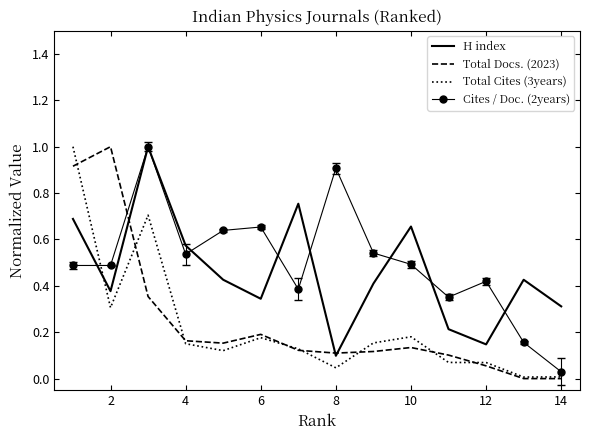

True or false: Total Docs. (2023) and Cites / Doc. (2years) intersect in this chart.

True